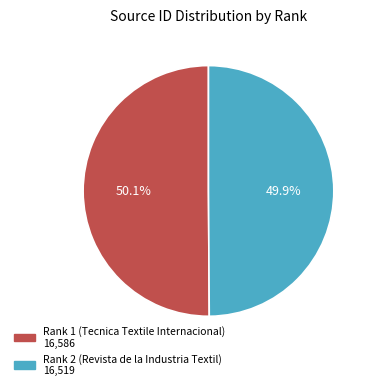

Combined, what portion of the pie is Rank 2 (Revista de la Industria Textil) and Rank 1 (Tecnica Textile Internacional)?

100.0%